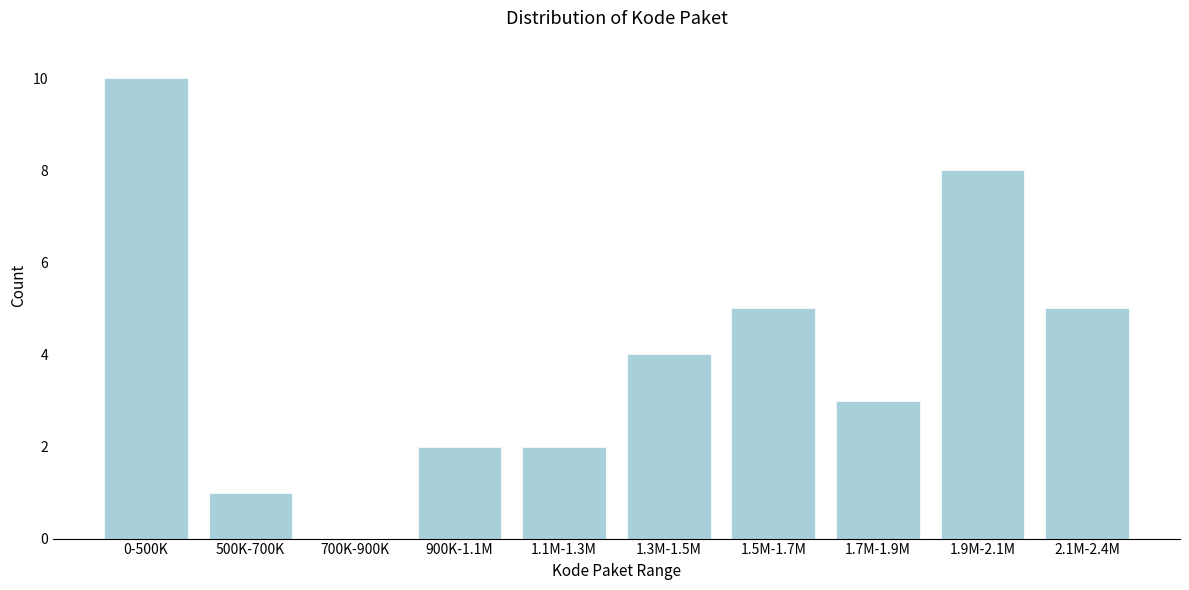

Reading left to right, extract all data points from this chart.

0-500K=10	500K-700K=1	700K-900K=0	900K-1.1M=2	1.1M-1.3M=2	1.3M-1.5M=4	1.5M-1.7M=5	1.7M-1.9M=3	1.9M-2.1M=8	2.1M-2.4M=5